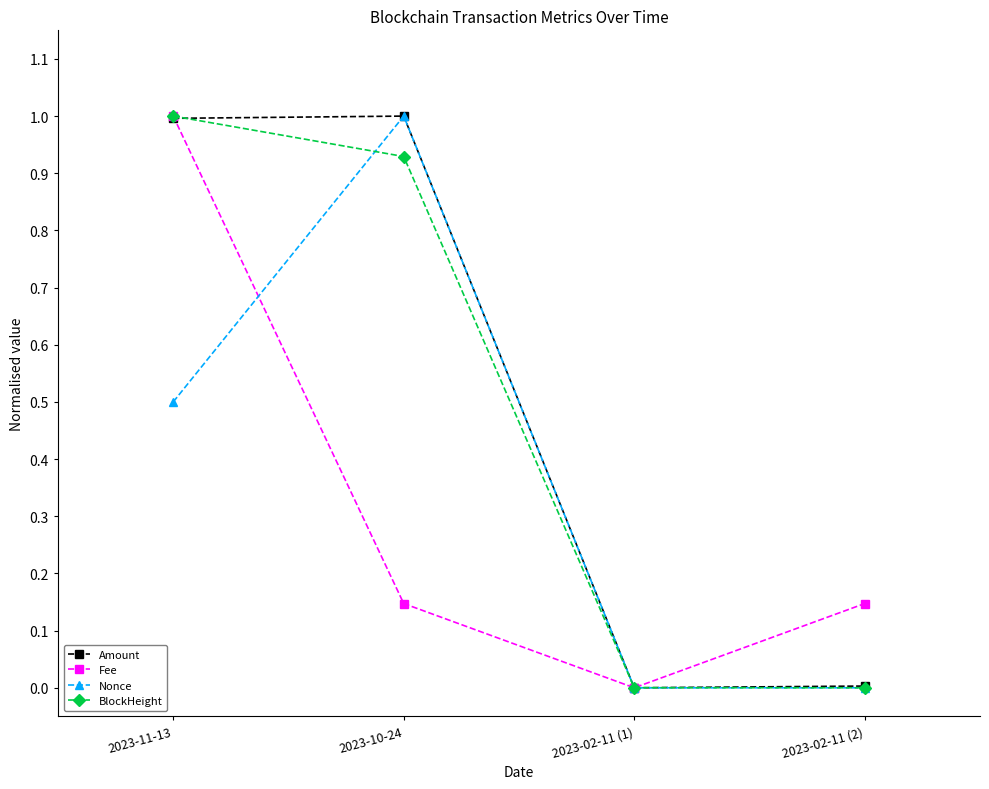

Which series changed the most between 2023-11-13 and 2023-10-24?

Fee